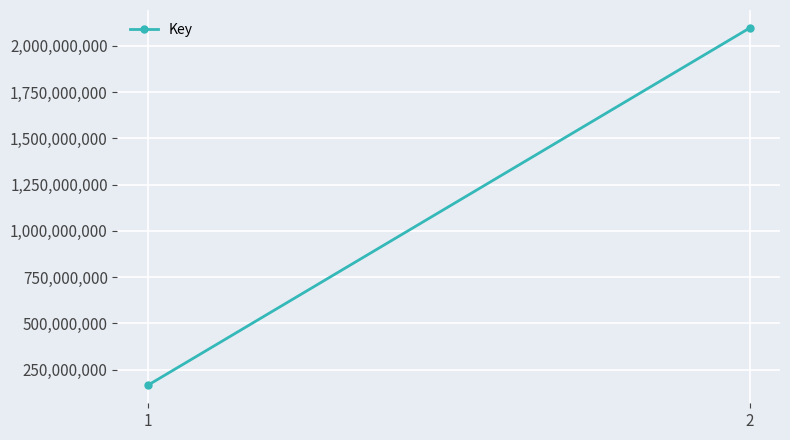

How many lines are shown in the chart?

1